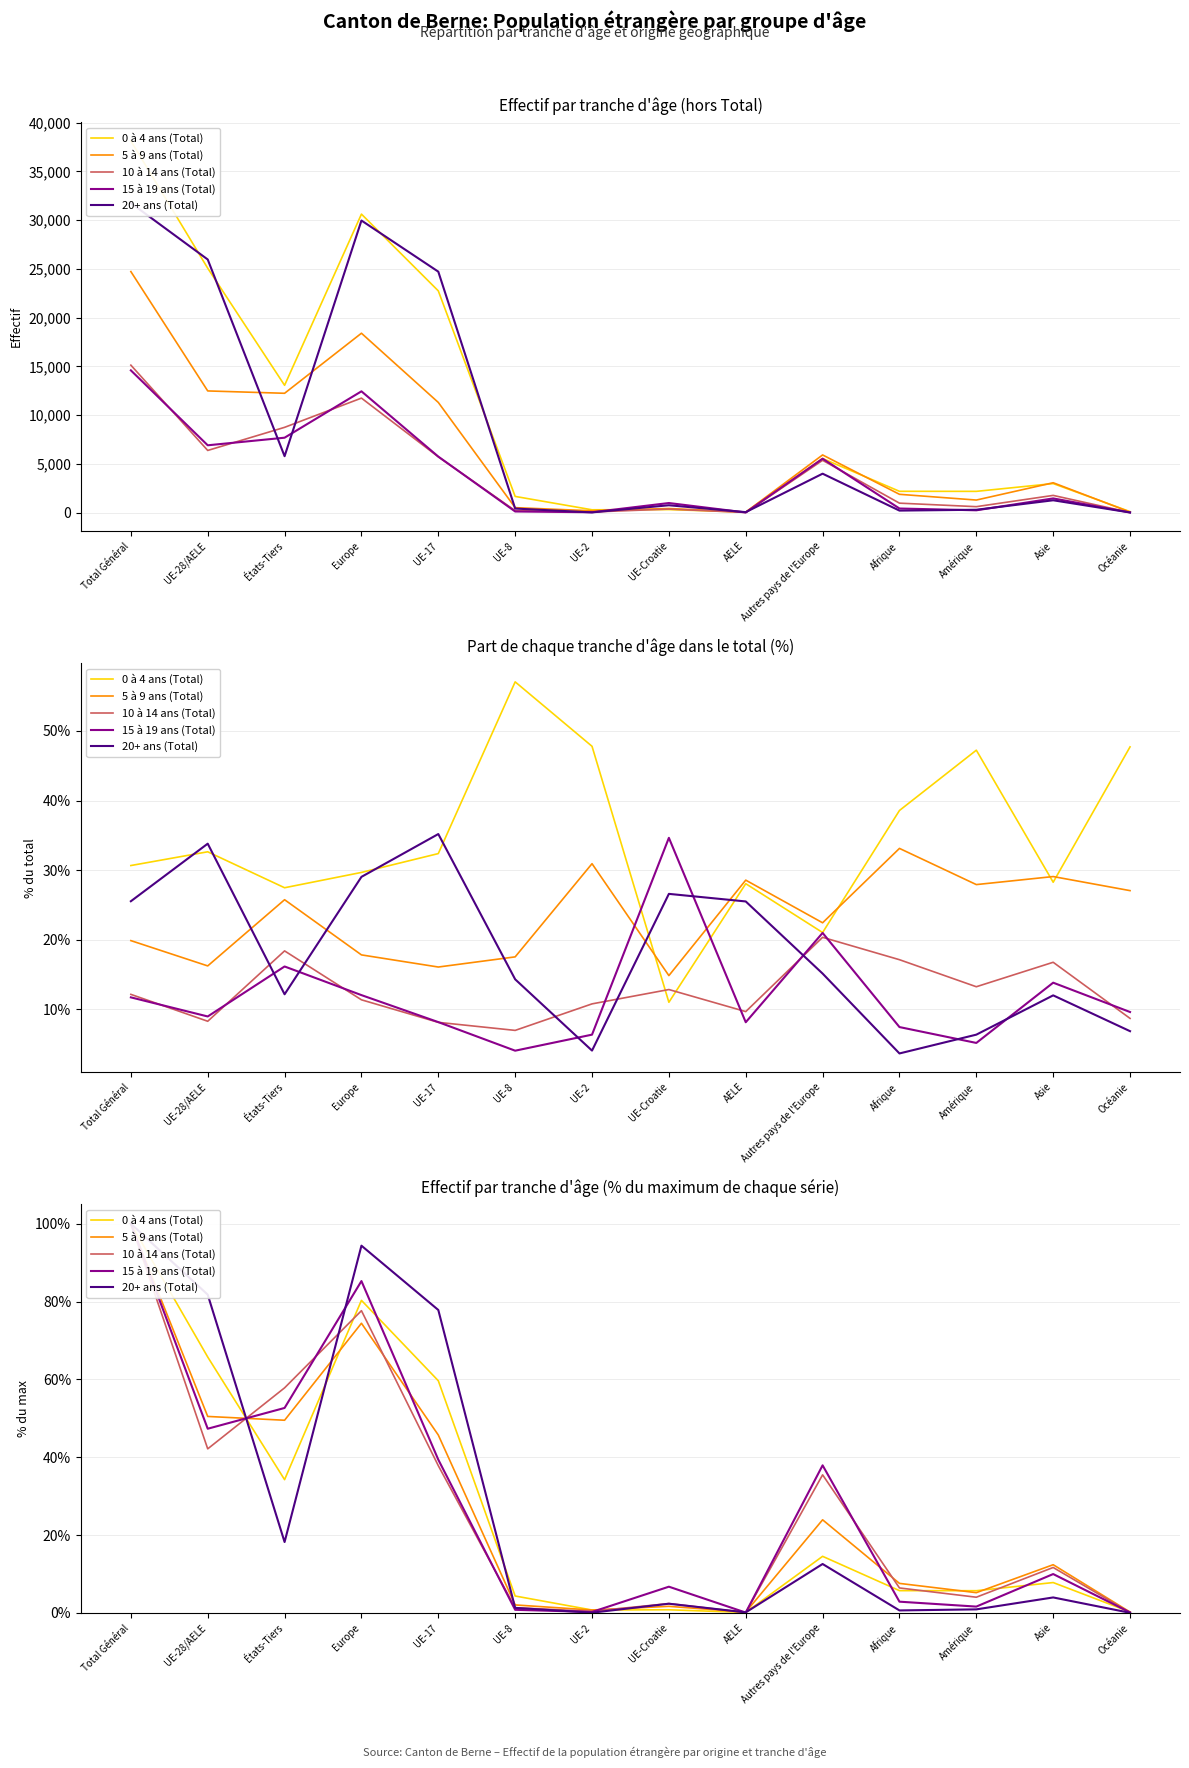

True or false: 15 à 19 ans (Total) and 0 à 4 ans (Total) intersect in this chart.

True